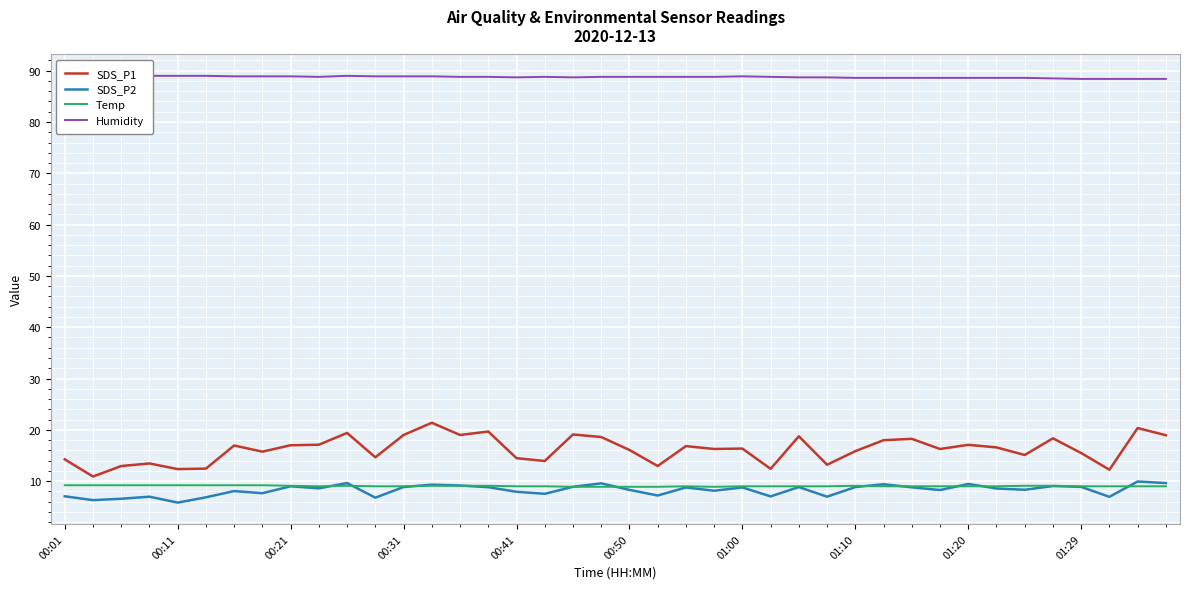

True or false: SDS_P1 and SDS_P2 intersect in this chart.

False